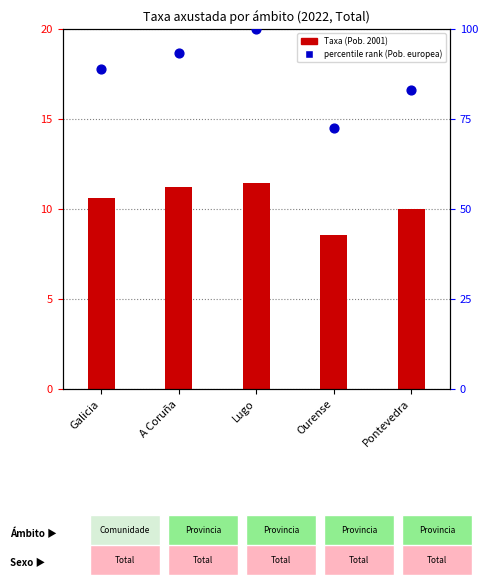

At which category is the sum across all series the highest?

Lugo